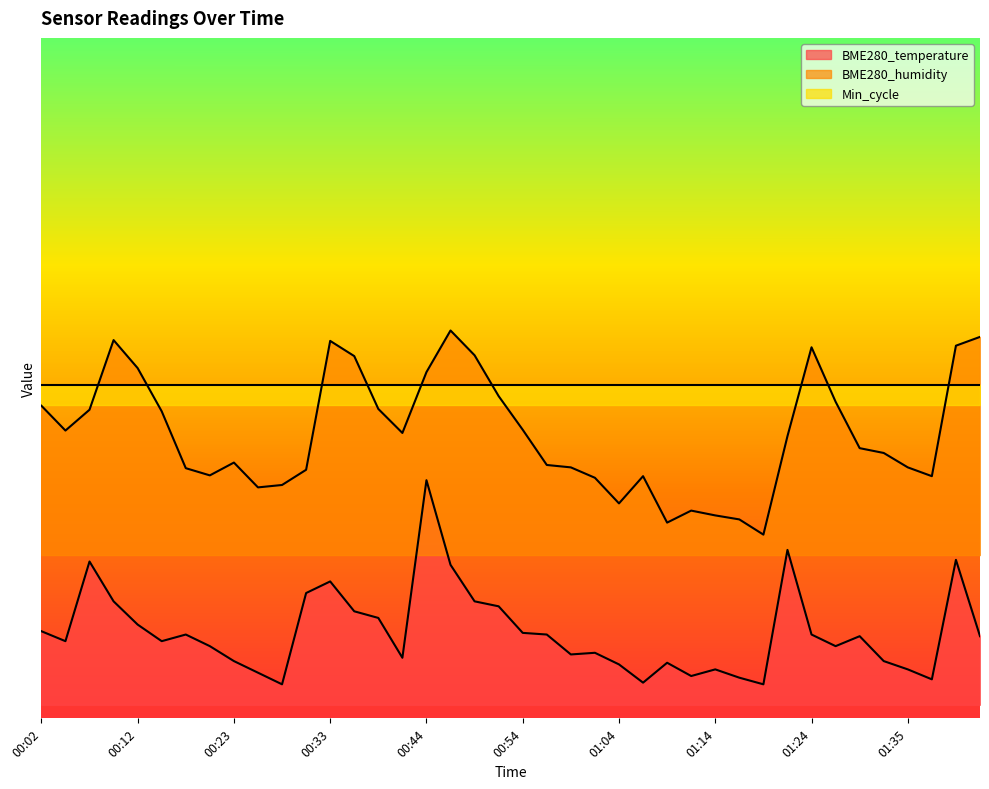

What is the difference between the maximum and second lowest values in the BME280_temperature series?

0.3